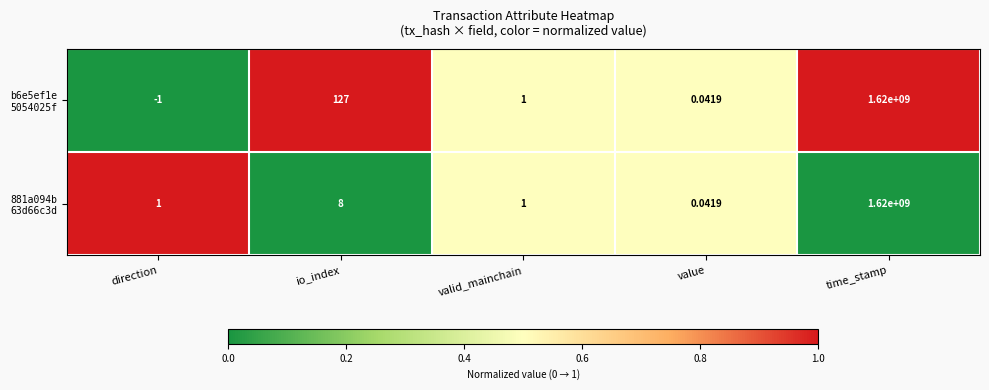

Which label corresponds to the largest value in the chart?

time_stamp